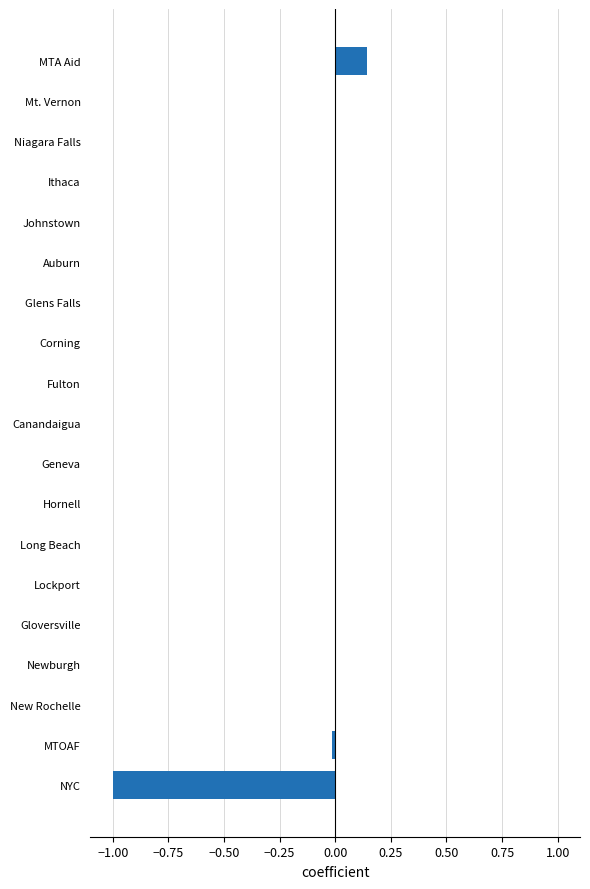

The chart shows a value of -0.0 at Gloversville. True or false?

True